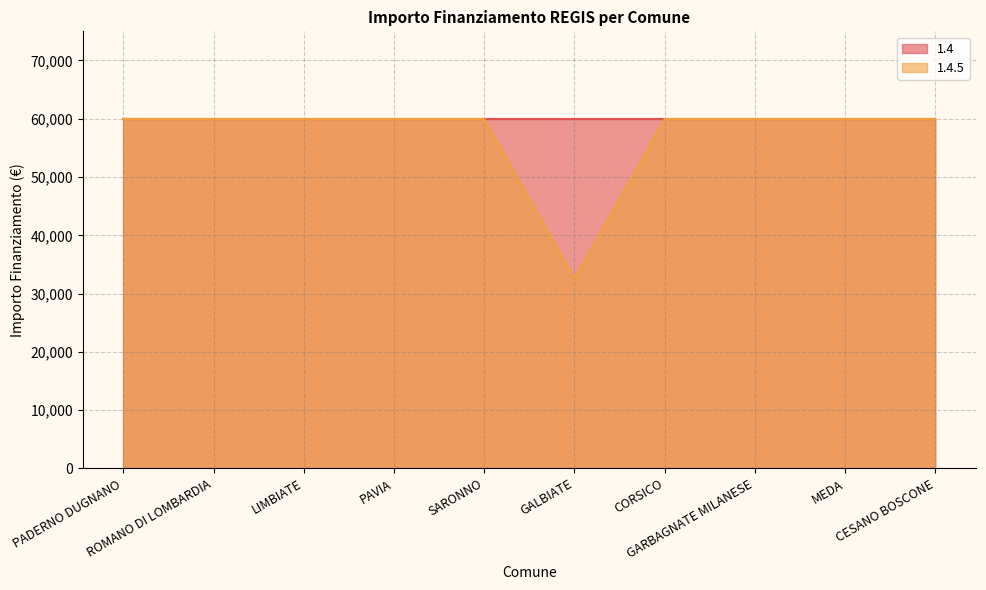

Between CESANO BOSCONE and LIMBIATE, which is larger?

CESANO BOSCONE